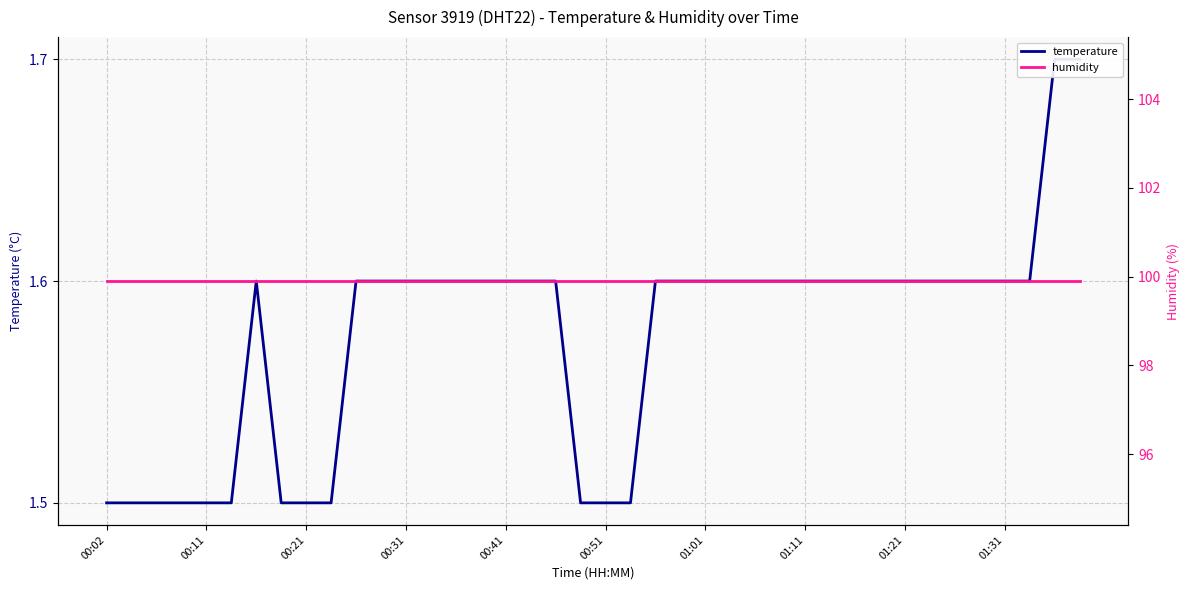

What is the total value across all series at 30?

101.5